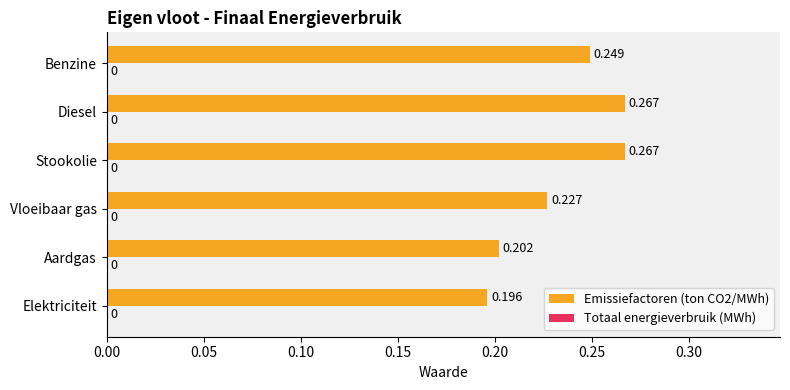

At which label is the value closest to 0?

Elektriciteit